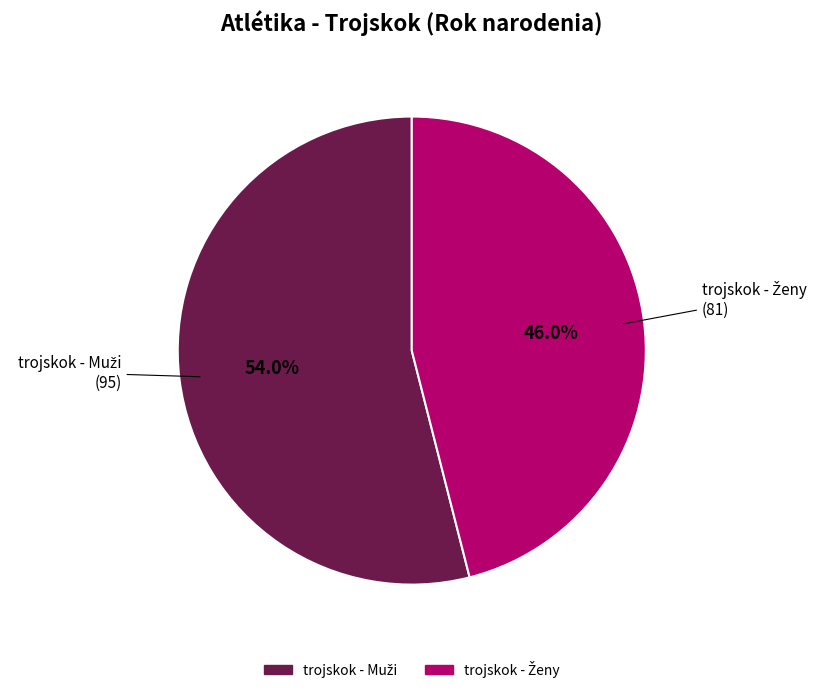

Does any single category account for the majority?

Yes